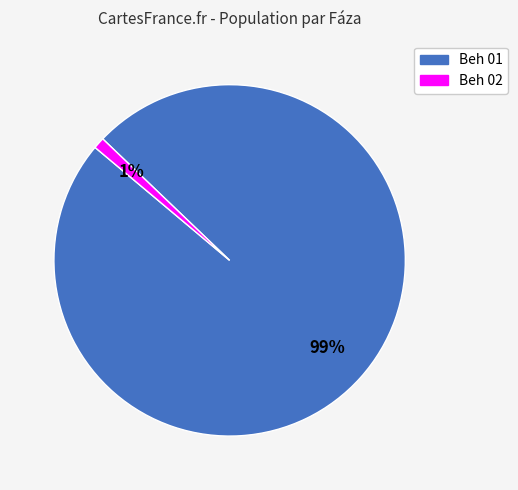

Is it true that Beh 02 is 1% of the pie?

True